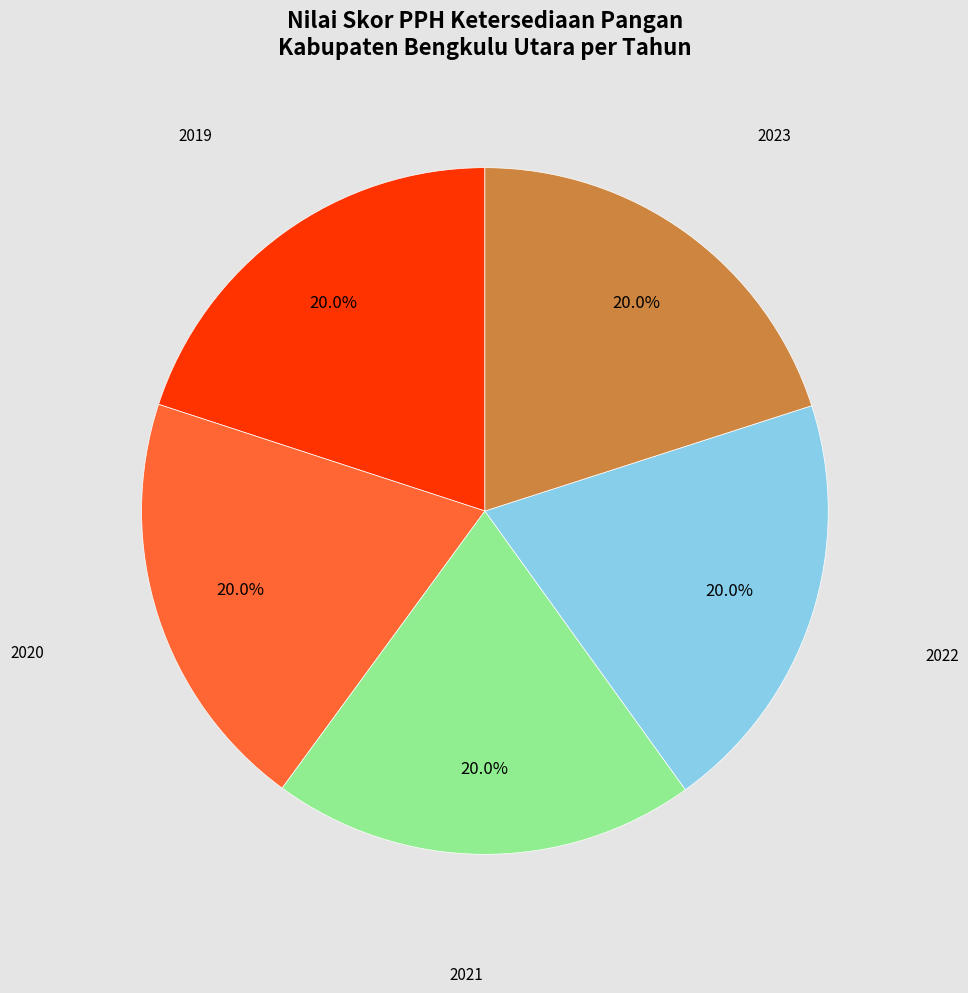

Is it true that 2021 is 11% of the pie?

False